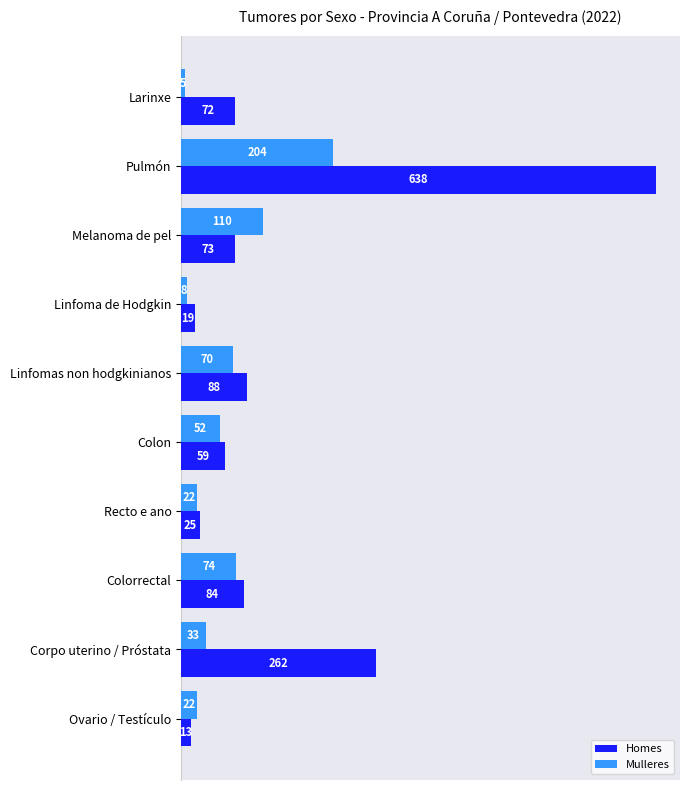

Which series has the largest range (max minus min)?

Homes